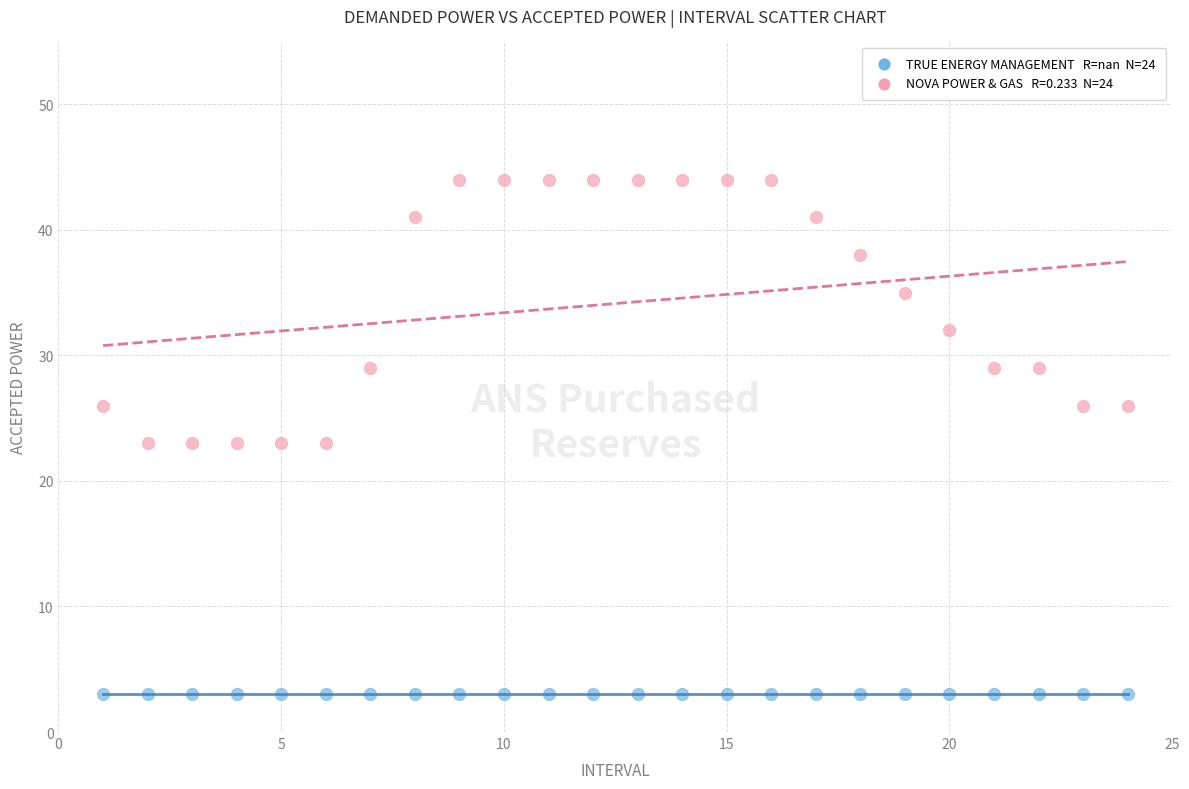

Count the number of points in this scatter plot.

48